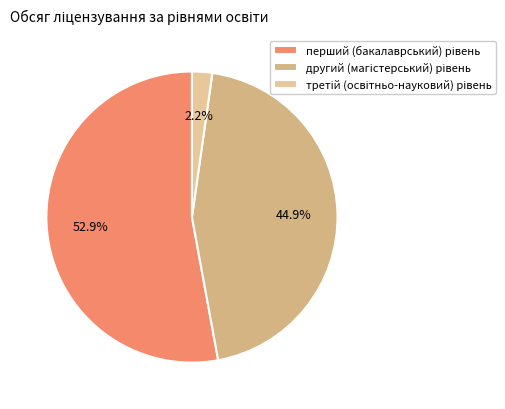

To the nearest percent, what percentage of the pie is третій (освітньо-науковий) рівень?

2%